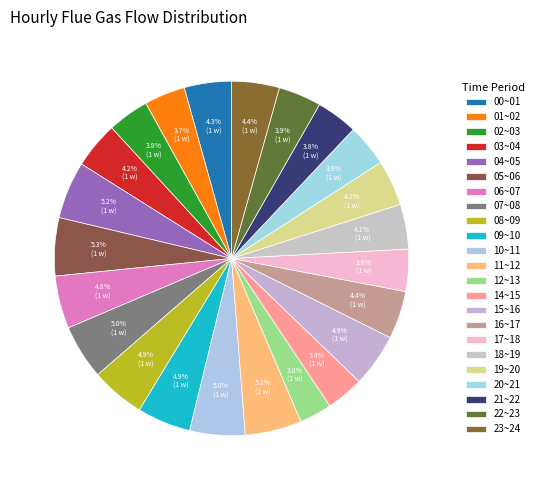

Is it true that 17~18 is 17% of the pie?

False